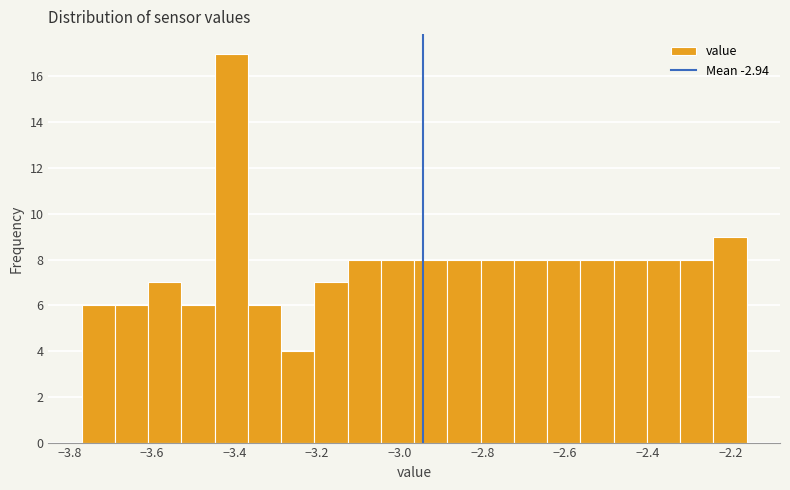

Reading left to right, list every bar in this chart as the range it spans on the x-axis followed by its height. Neither the bar edges nor the heights are printed on the chart, so give them approximately, as read against the axes.

-3.76 to -3.68: 6
-3.68 to -3.60: 6
-3.60 to -3.52: 7
-3.52 to -3.44: 6
-3.44 to -3.36: 17
-3.36 to -3.28: 6
-3.28 to -3.20: 4
-3.20 to -3.12: 7
-3.12 to -3.04: 8
-3.04 to -2.96: 8
-2.96 to -2.88: 8
-2.88 to -2.80: 8
-2.80 to -2.72: 8
-2.72 to -2.64: 8
-2.64 to -2.56: 8
-2.56 to -2.48: 8
-2.48 to -2.40: 8
-2.40 to -2.32: 8
-2.32 to -2.24: 8
-2.24 to -2.16: 9